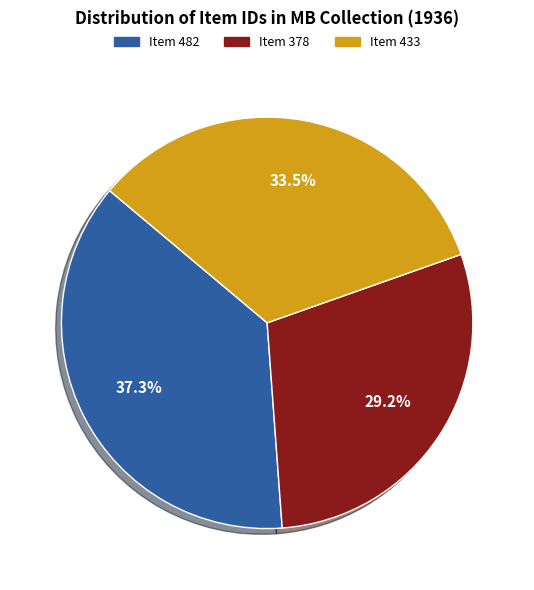

Is there a majority slice in this chart?

No